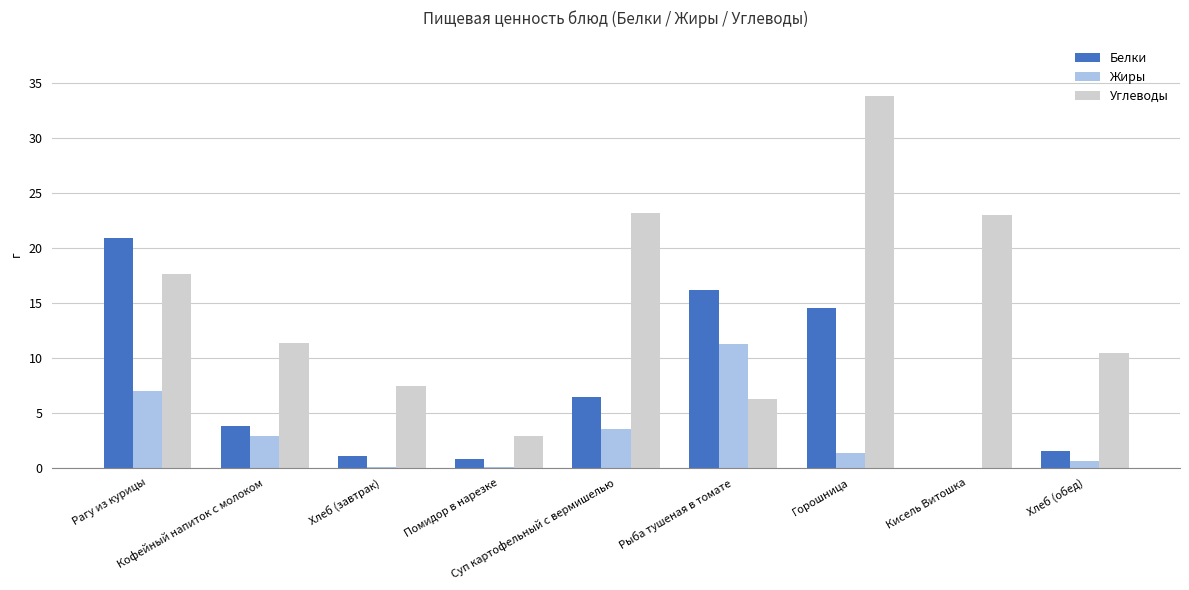

Which series changed the most between Рагу из курицы and Суп картофельный с вермишелью?

Белки